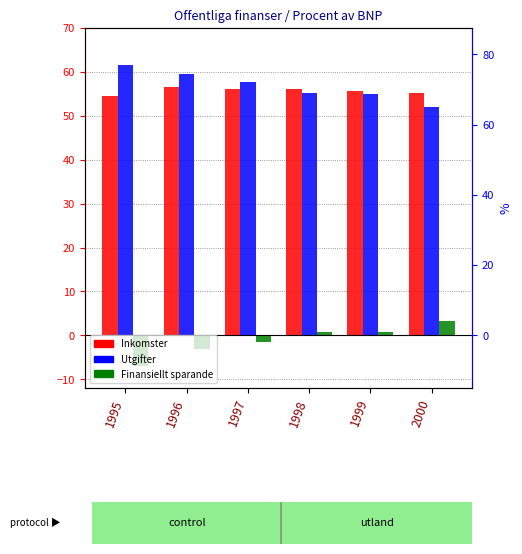

Read the Inkomster value at 1997.

56.1